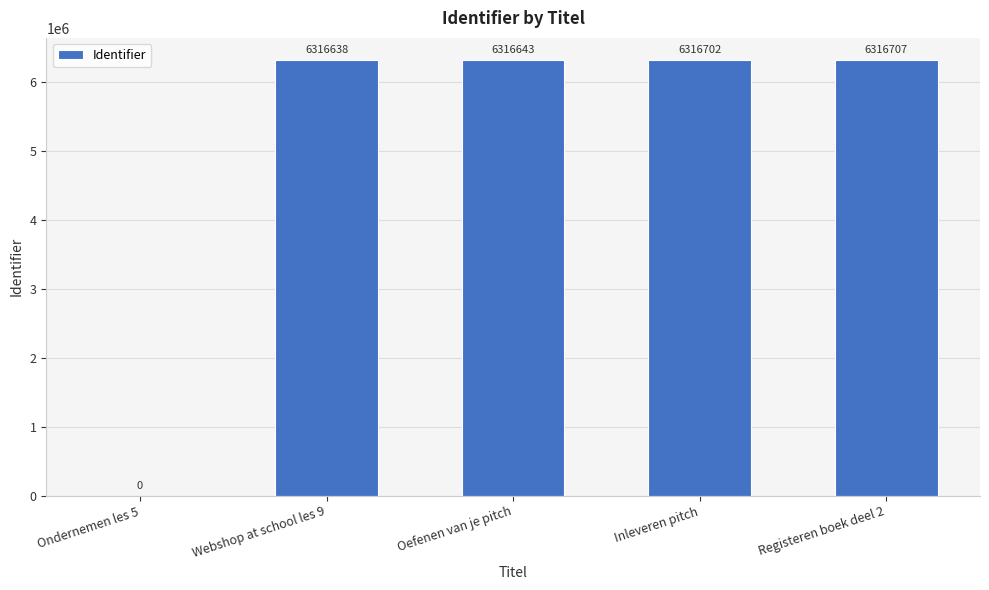

Which has a higher value, Webshop at school les 9 or Ondernemen les 5?

Webshop at school les 9